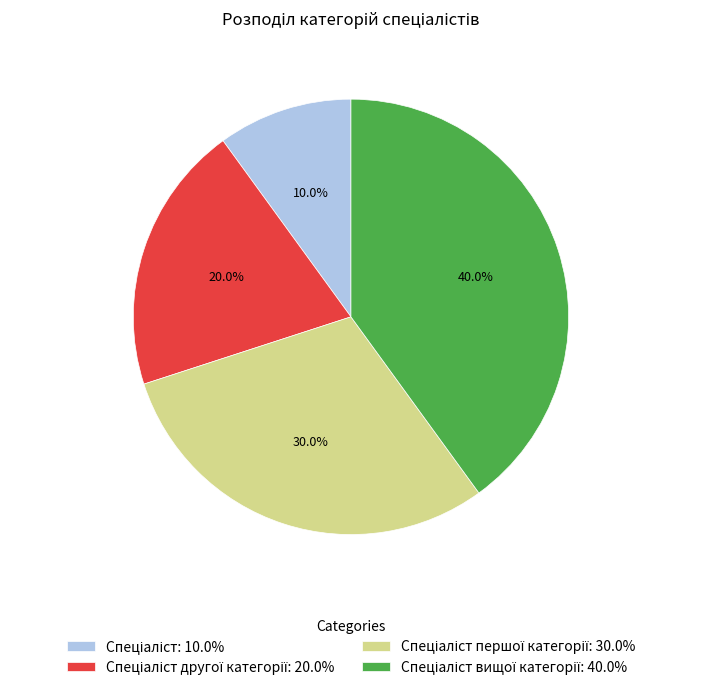

Is there any slice that represents more than half of the pie?

No